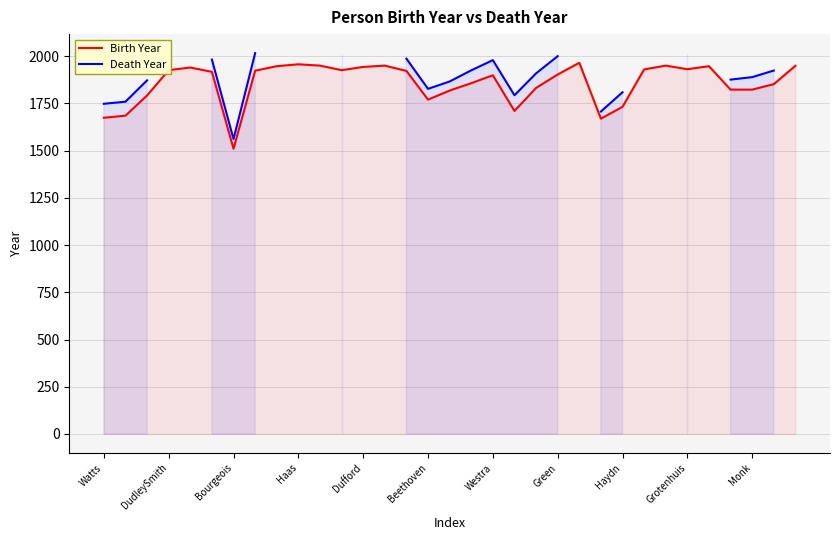

Which series has the largest total across all categories?

Birth Year